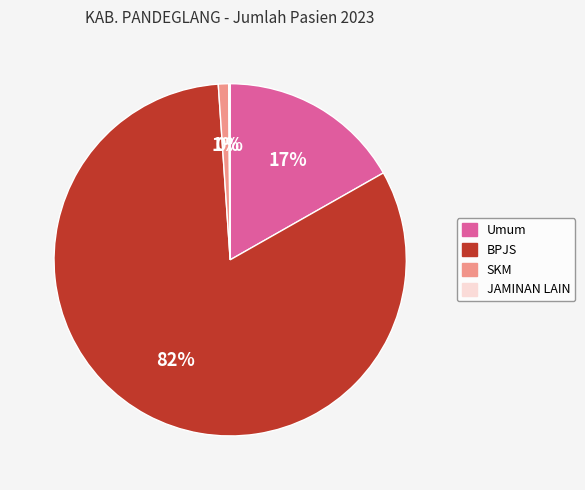

What is the largest slice in the pie chart?

BPJS